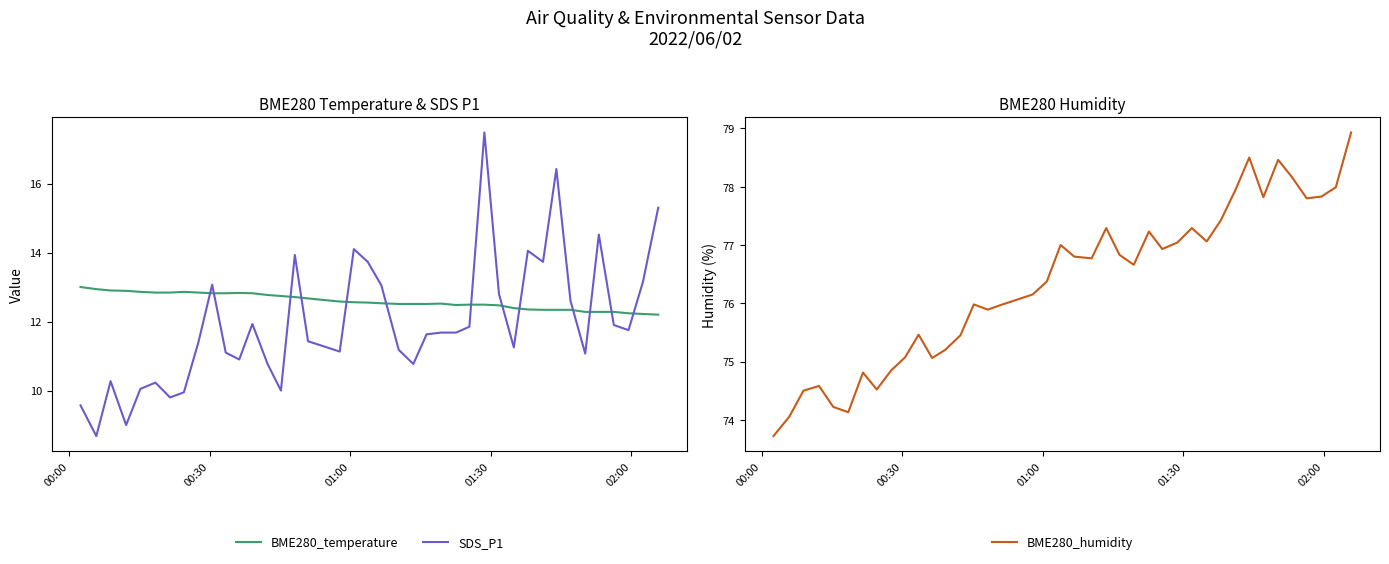

True or false: BME280_humidity and BME280_temperature intersect in this chart.

False